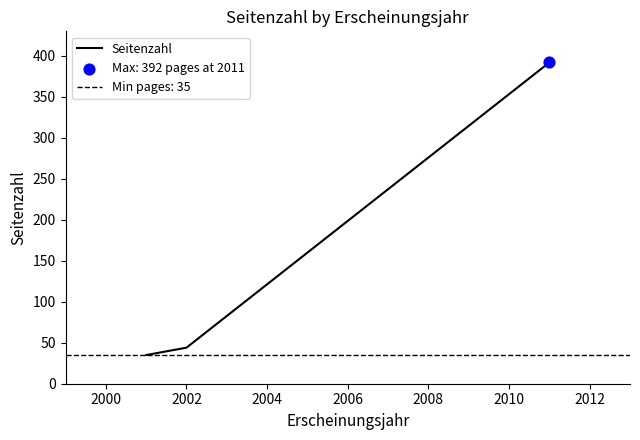

How many values in the Seitenzahl series are below 44?

1